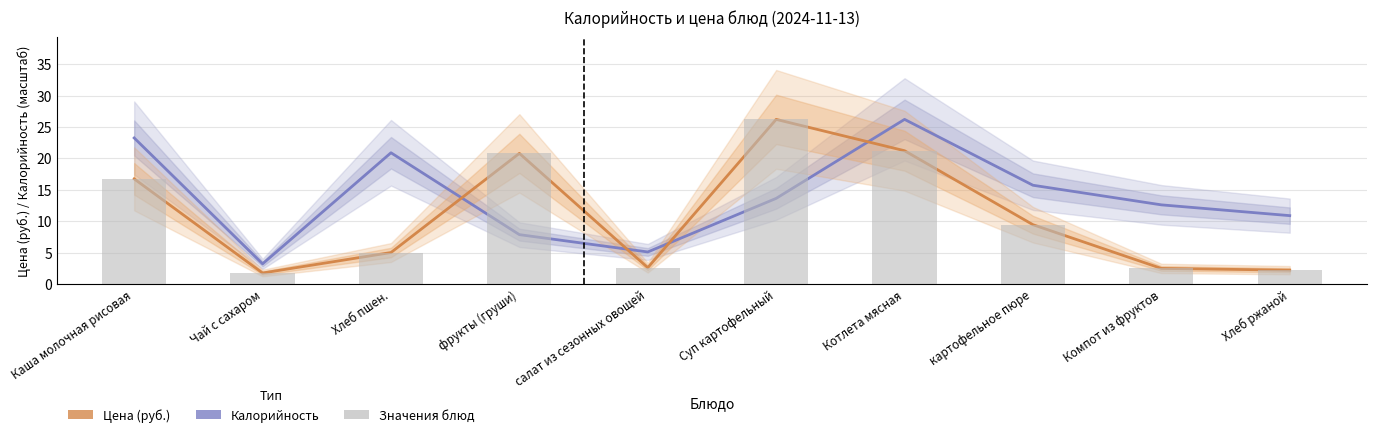

What position from the left is Хлеб ржаной?

10